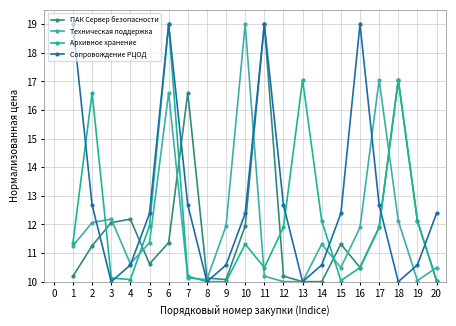

What is the difference between the highest and lowest values at 12?

2.7